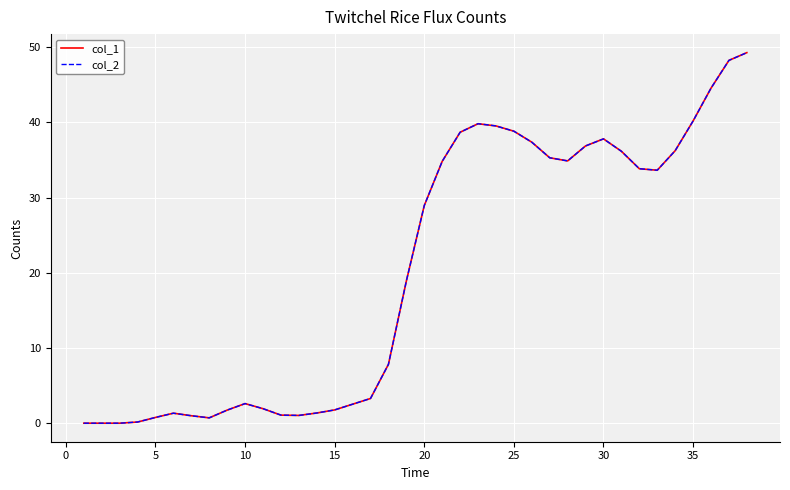

How many lines are shown in the chart?

2